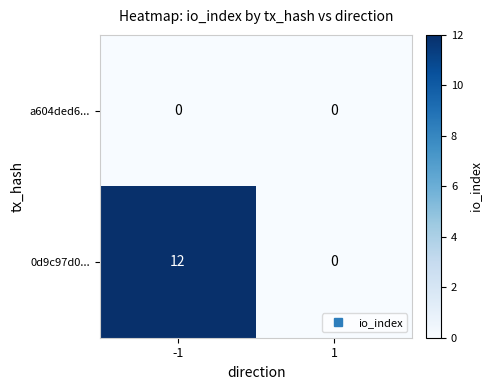

How many distinct data groups are displayed?

2